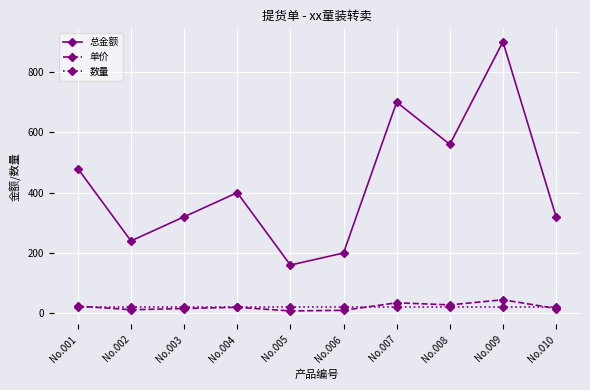

What are all the series names shown in the legend?

总金额, 单价, 数量